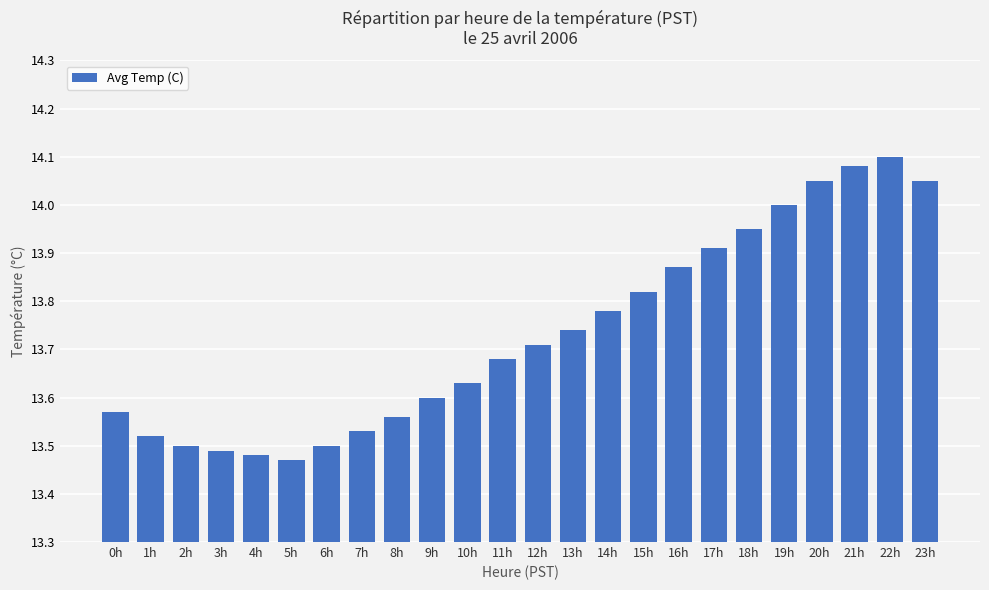

What is the difference between the maximum and minimum values?

0.6